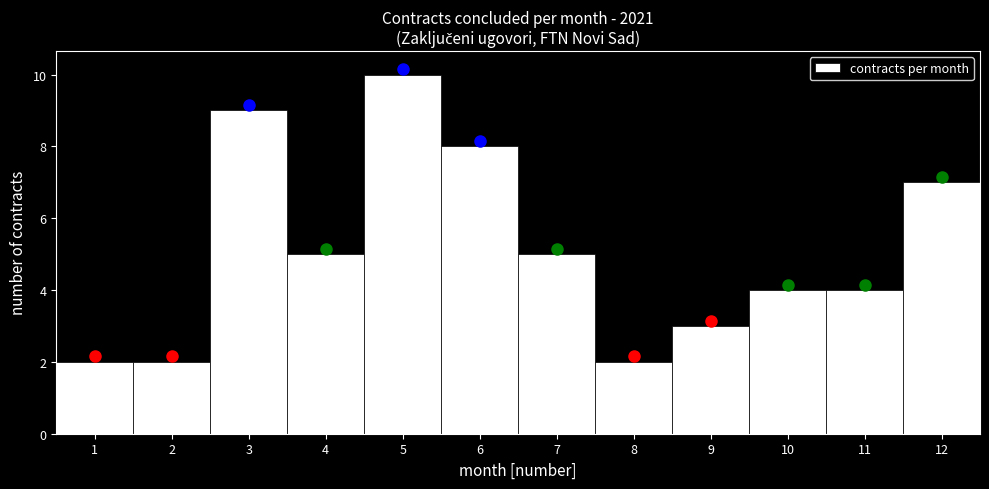

Reading left to right, transcribe this chart: for each bar, give the range it covers on the x-axis and its height. The values are not printed on the chart, so give them approximately, as read against the axis.

0.5 to 1.5: 2
1.5 to 2.5: 2
2.5 to 3.5: 9
3.5 to 4.5: 5
4.5 to 5.5: 10
5.5 to 6.5: 8
6.5 to 7.5: 5
7.5 to 8.5: 2
8.5 to 9.5: 3
9.5 to 10.5: 4
10.5 to 11.5: 4
11.5 to 12.5: 7